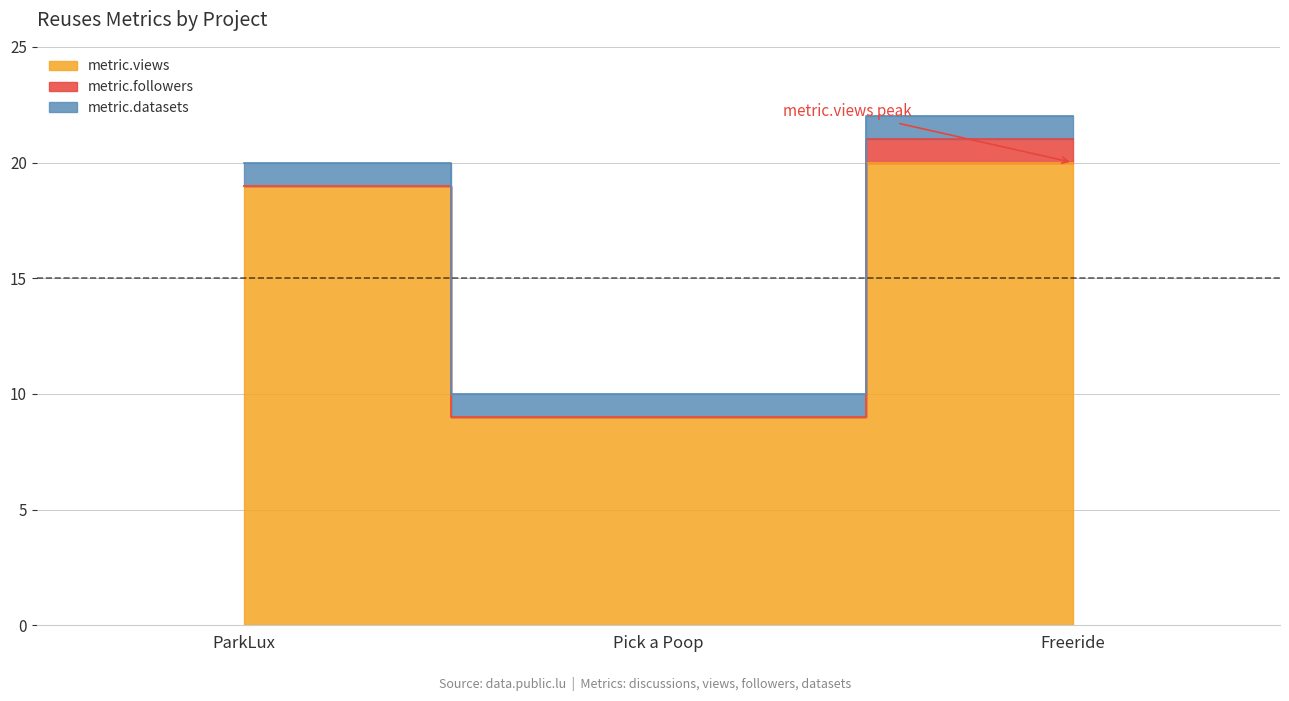

Which series has the largest total across all categories?

metric.views